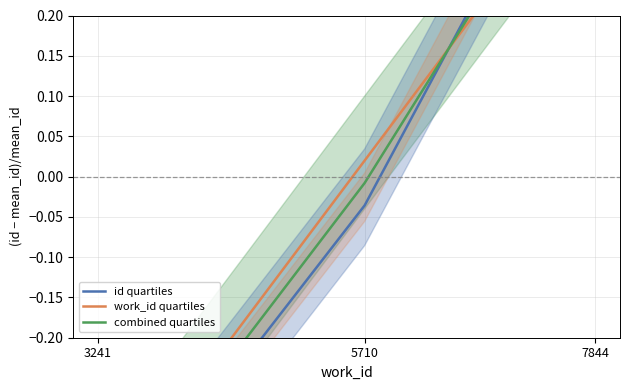

At which label does combined quartiles reach its peak?

7844